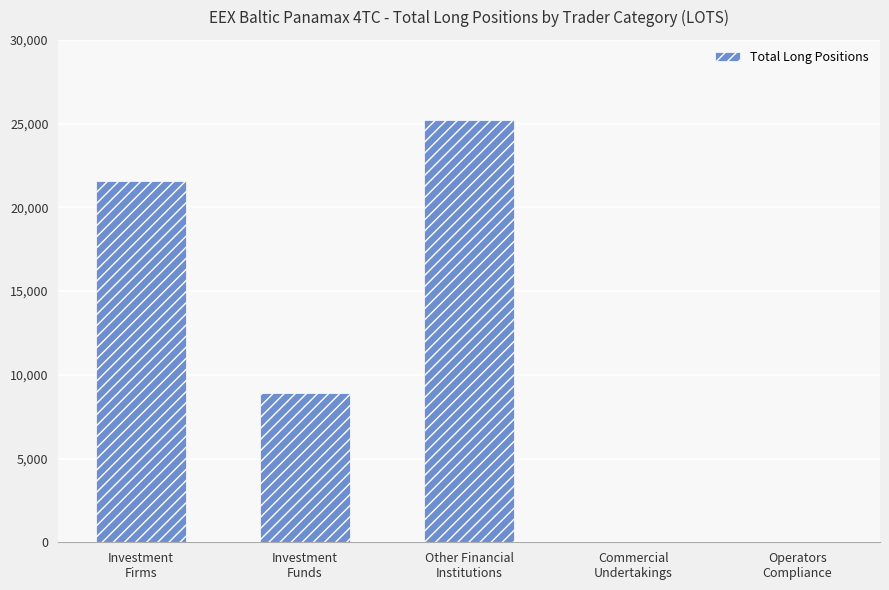

Where is the data nearest to the value 12614?

Investment
Funds